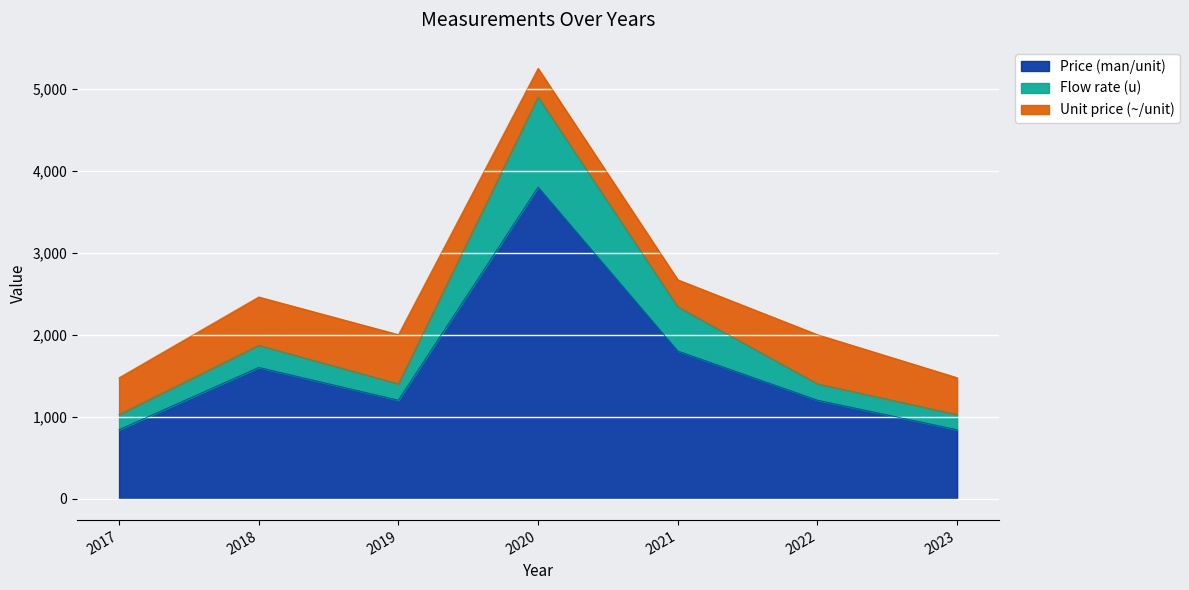

At which label does Price (man/unit) reach its peak?

2020